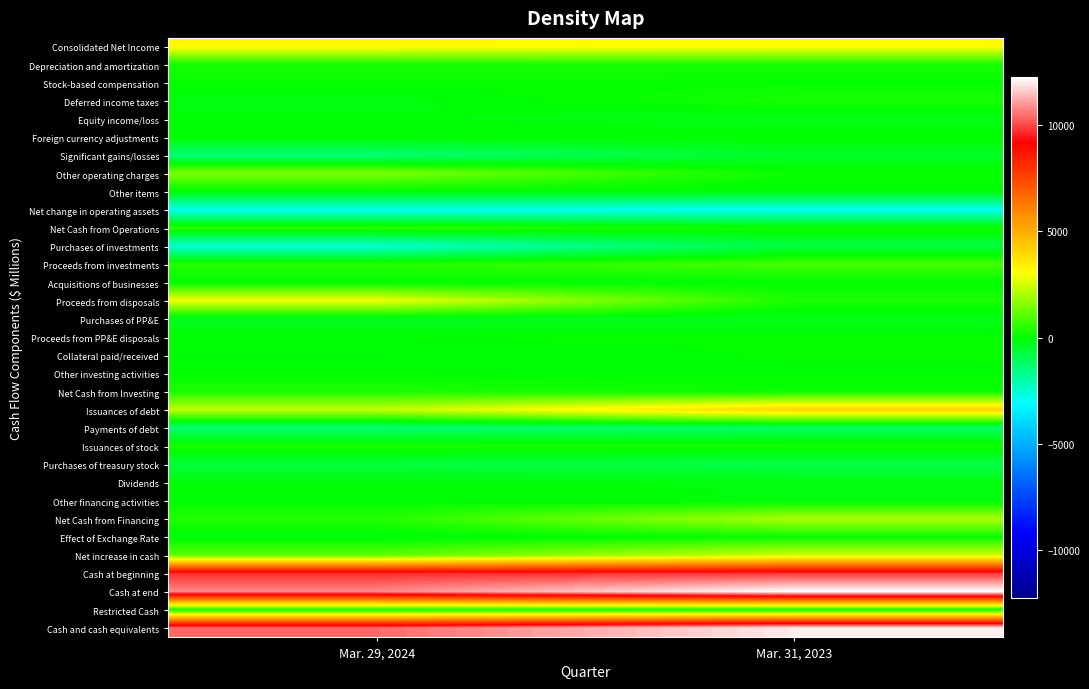

List the series in order of their peak value, lowest first.

Net change in operating assets, Payments of debt, Purchases of investments, Purchases of treasury stock, Significant gains/losses, Purchases of PP&E, Dividends, Other items, Equity income/loss, Acquisitions of businesses, Other financing activities, Other investing activities, Collateral paid/received, Proceeds from PP&E disposals, Foreign currency adjustments, Stock-based compensation, Effect of Exchange Rate, Deferred income taxes, Depreciation and amortization, Issuances of stock, Net Cash from Investing, Restricted Cash, Net Cash from Operations, Proceeds from investments, Other operating charges, Net Cash from Financing, Net increase in cash, Proceeds from disposals, Consolidated Net Income, Issuances of debt, Cash at beginning, Cash and cash equivalents, Cash at end